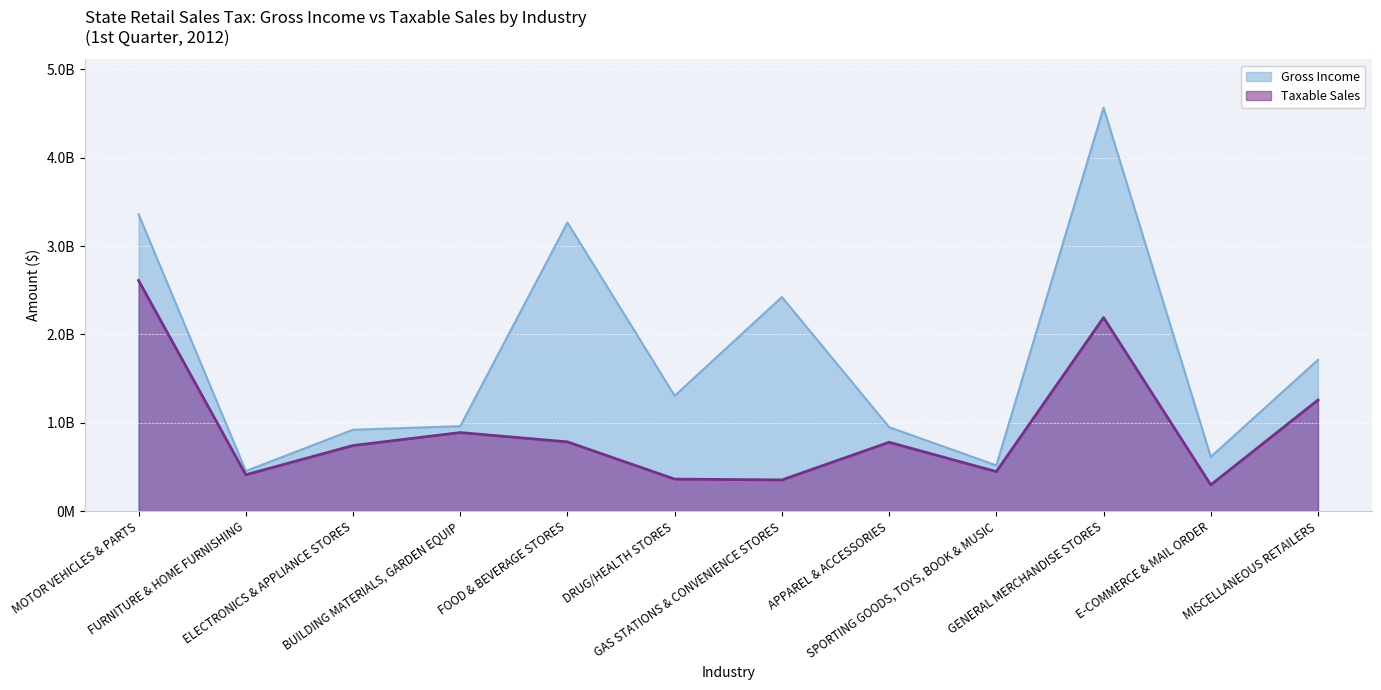

What is the difference between the Gross Income values at FURNITURE & HOME FURNISHING and APPAREL & ACCESSORIES?

496717613